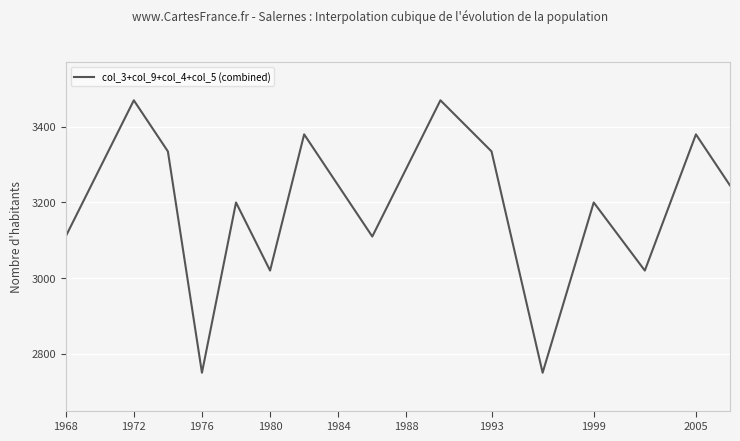

Is this an area chart (filled region under the line)?

No